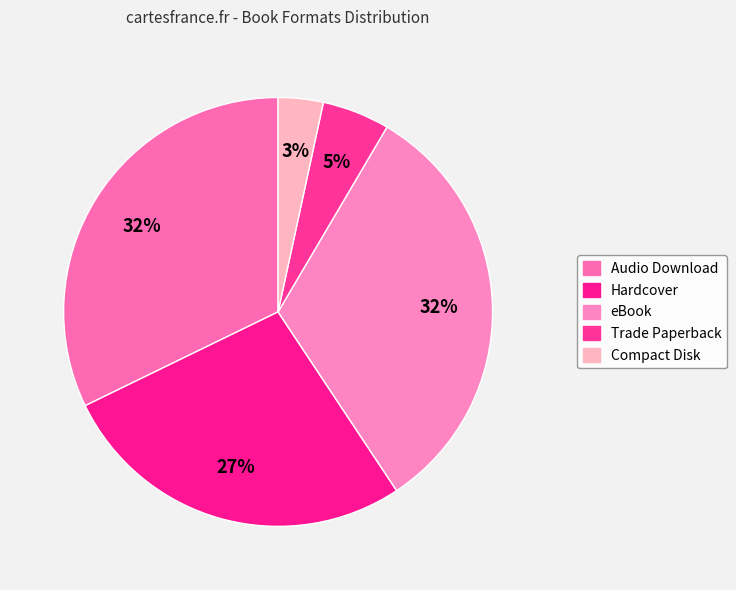

How many segments does this pie chart have?

5